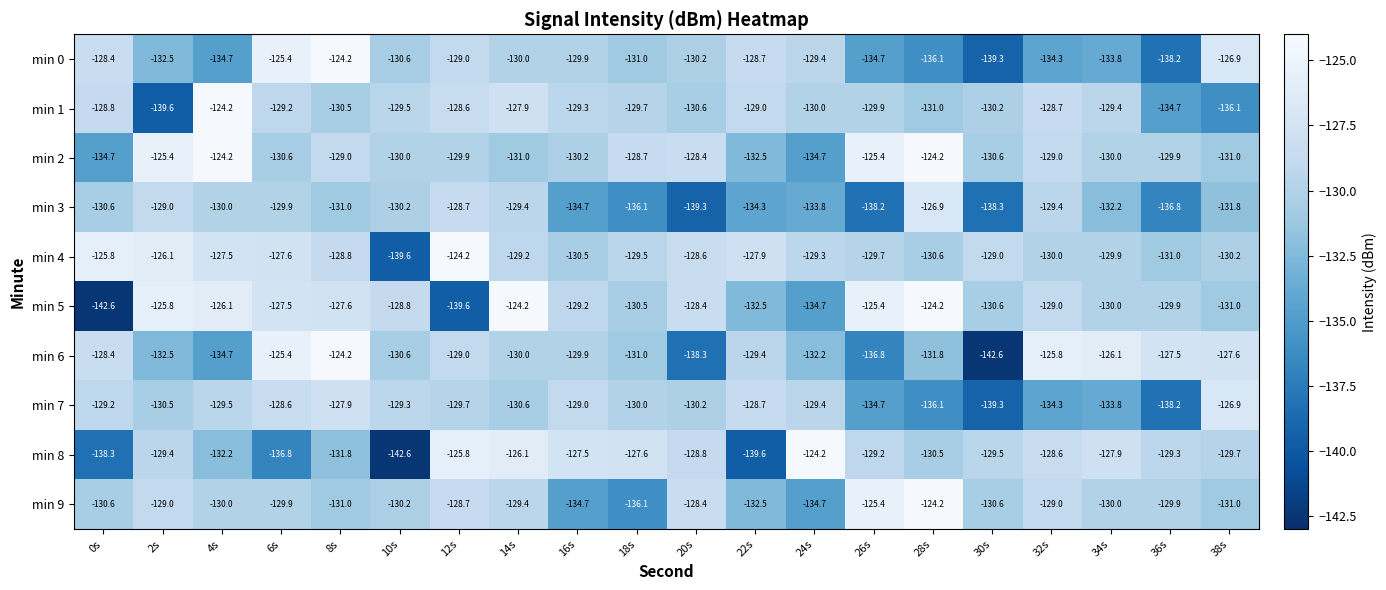

The value of min 3 at 32s is -88.7. True or false?

False